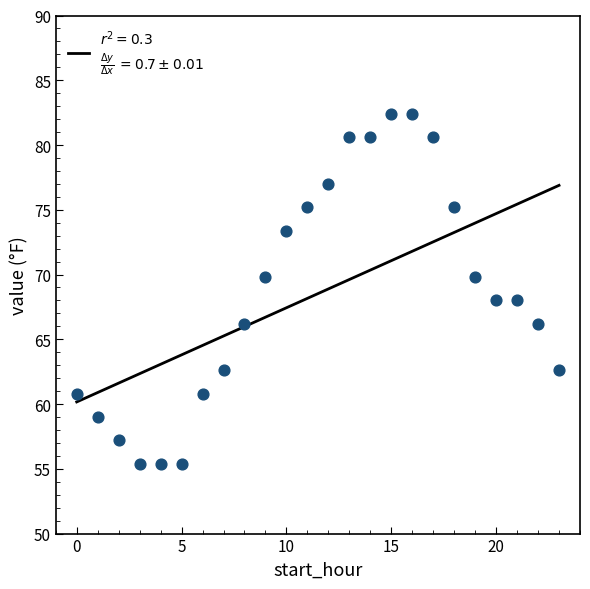

What is the range of Y values (max minus min)?

27.0